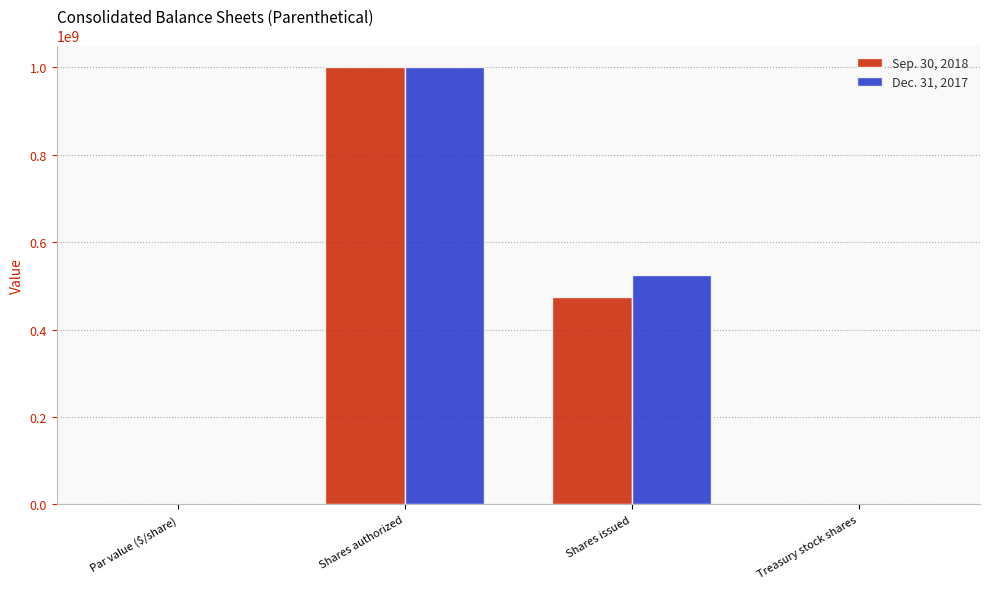

At which category is the sum across all series the highest?

Shares authorized